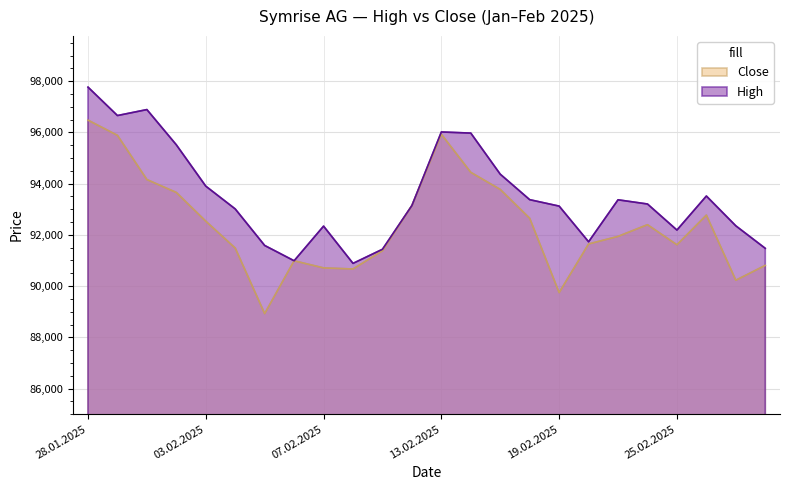

Is it true that High equals 161837 at 14.02.2025?

False